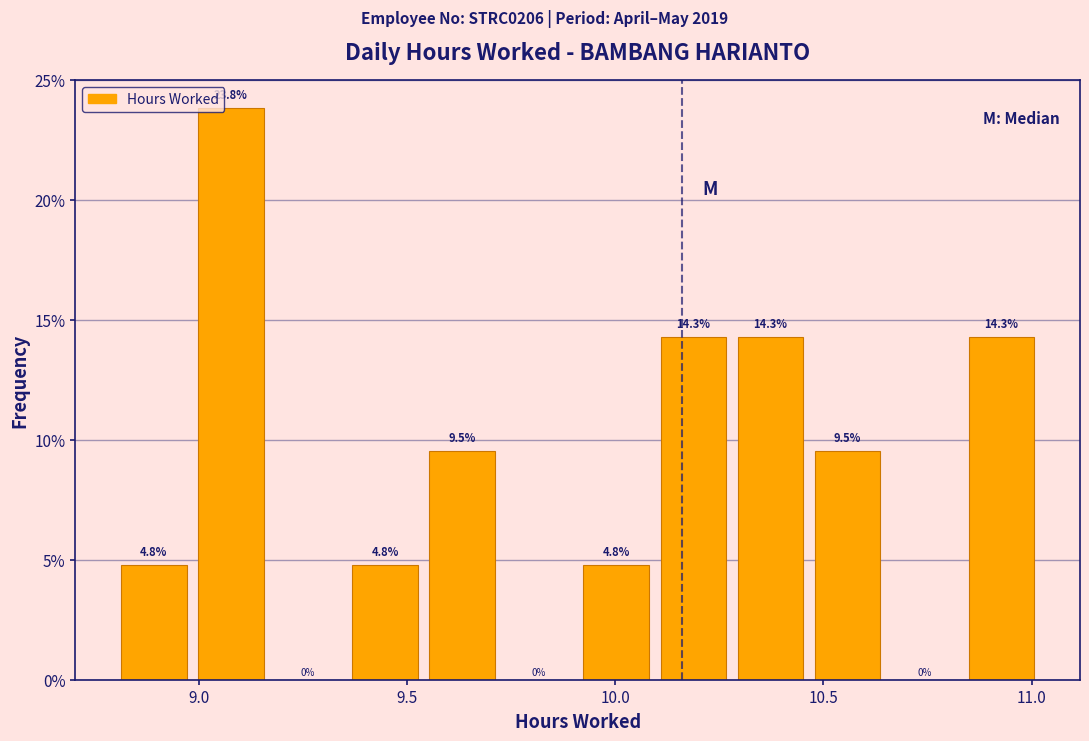

Read against the x-axis, roughly where is the centre of the tallest bar?

9.10